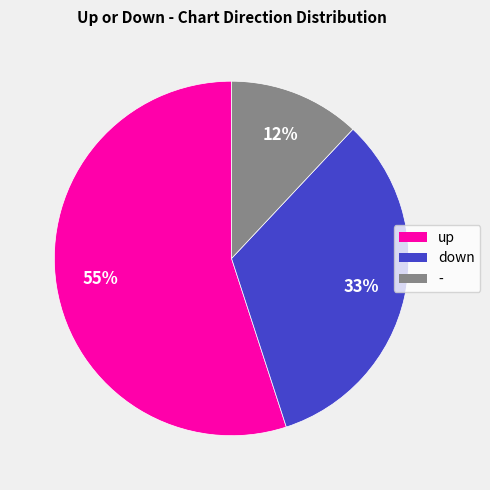

Which slice represents more than half of the pie?

up